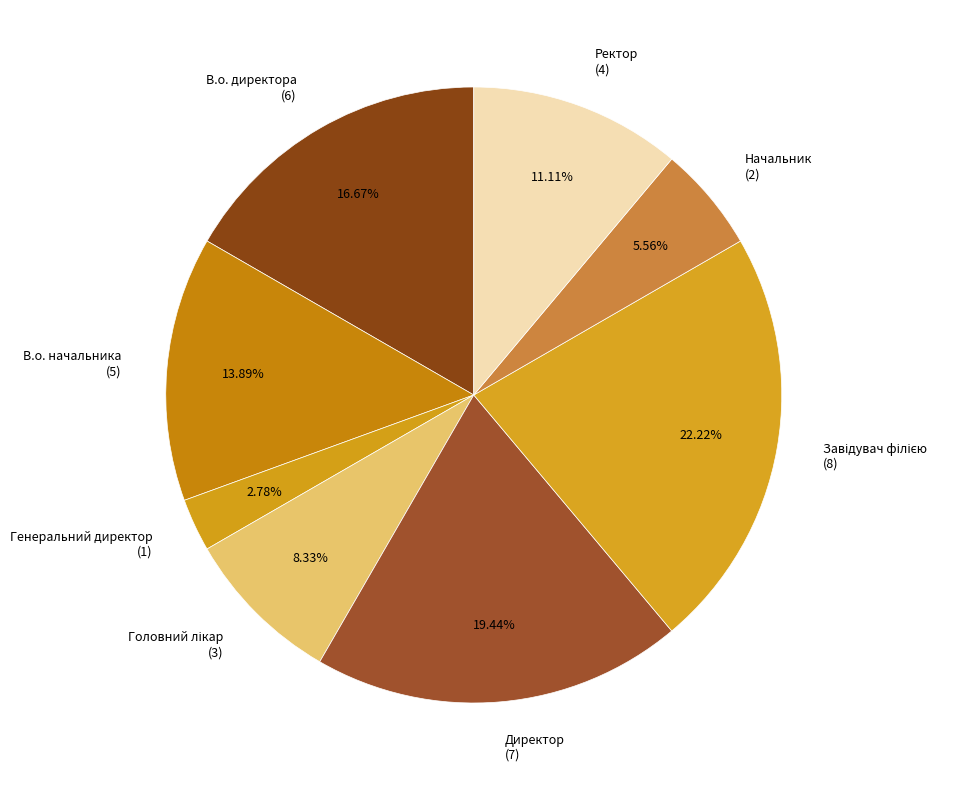

Count the number of slices in the pie.

8